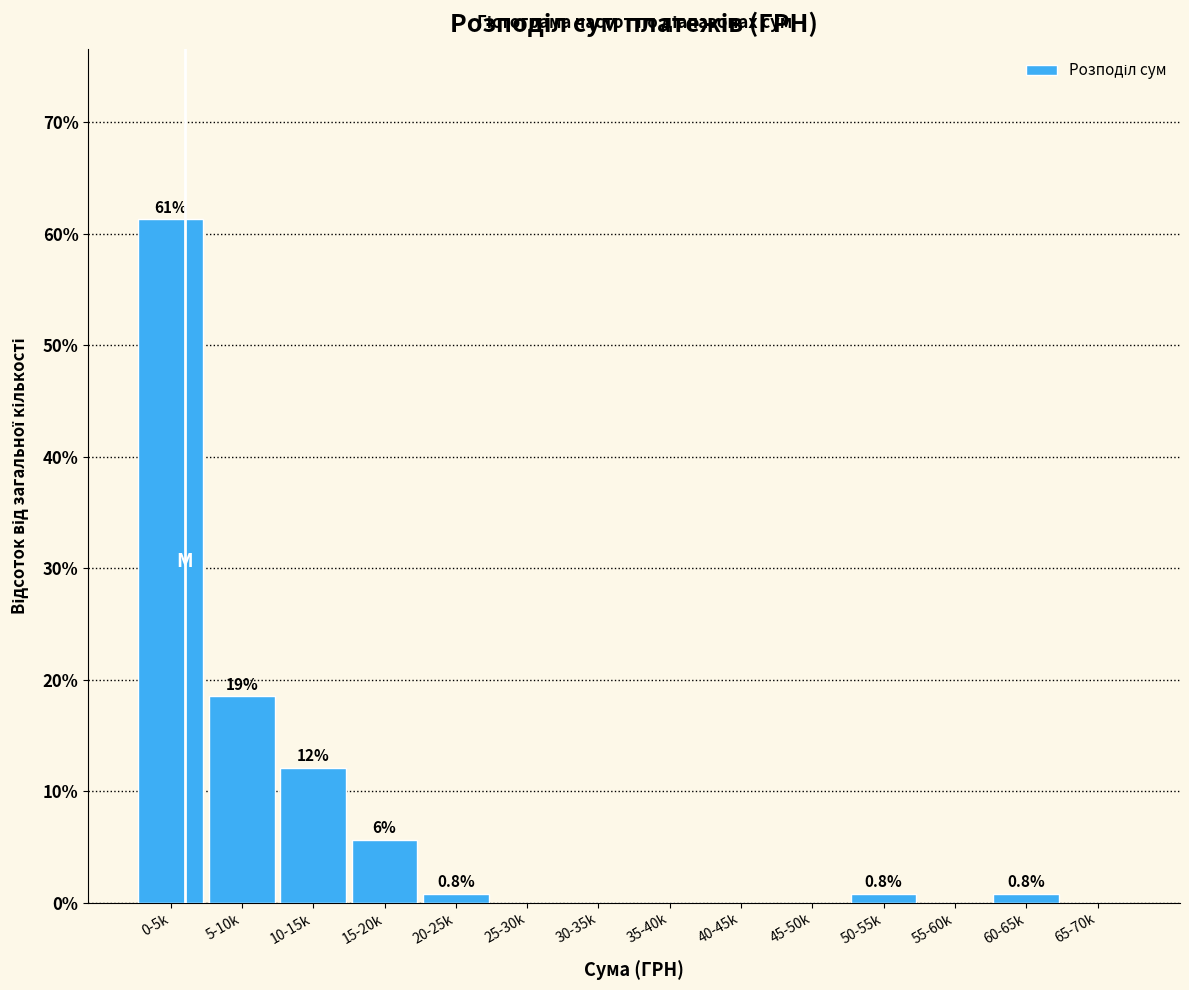

True or false: the data shows 0.8 at 50-55k.

True